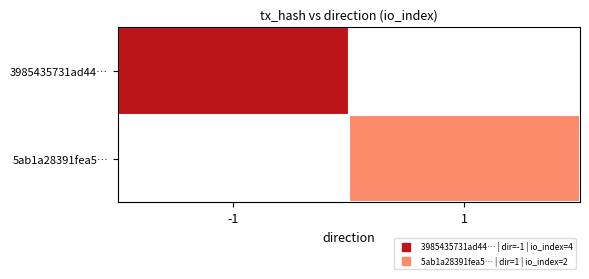

Which has a higher value, 1 or -1?

-1